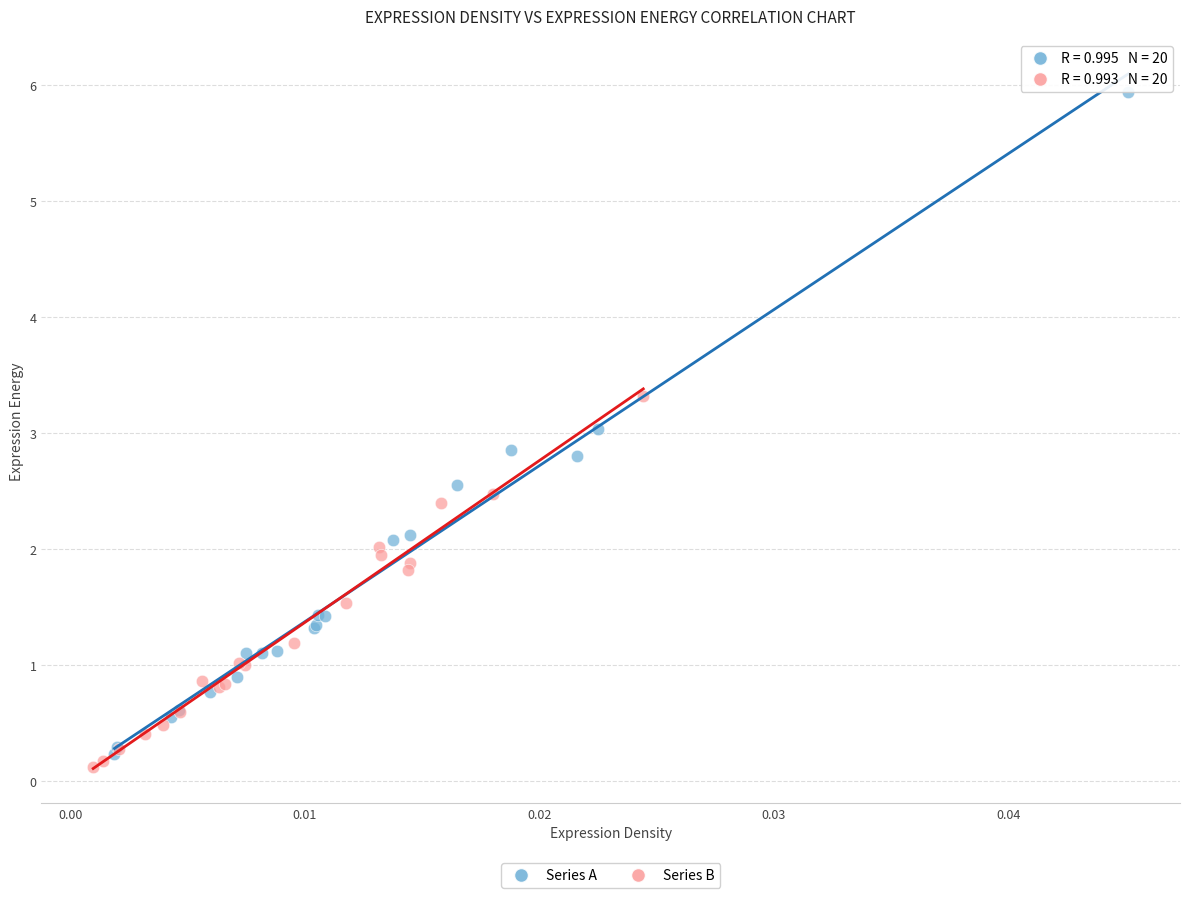

Which series reaches the minimum Y coordinate?

Series B